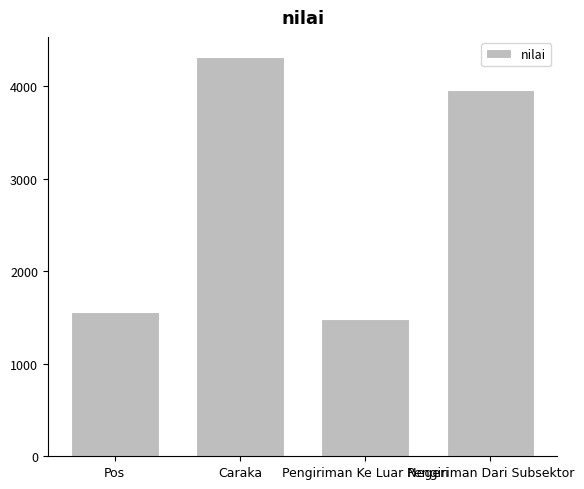

Reading right to left, what are all the values shown in this chart?

3960	1490	4320	1565